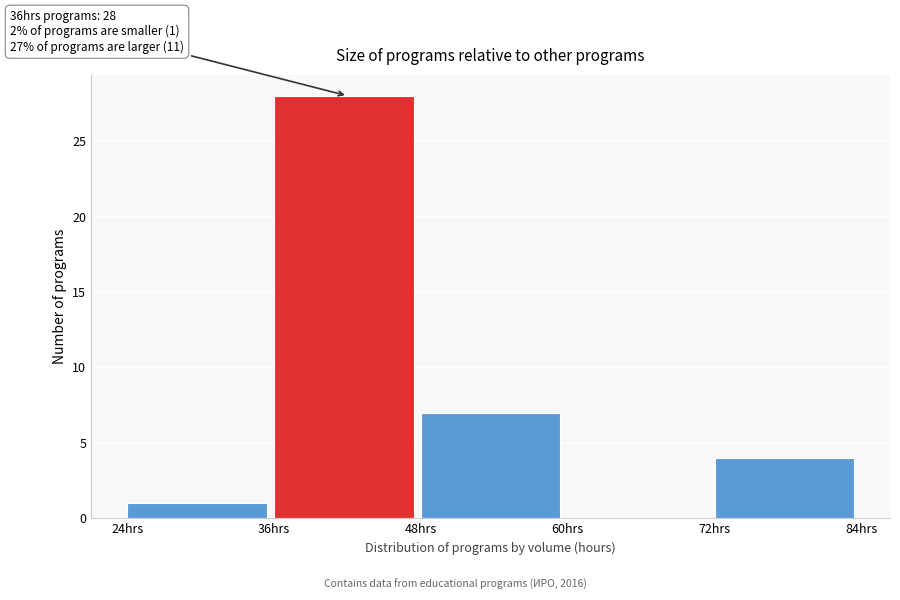

Over which range of the x-axis is the bar tallest?

36 to 48